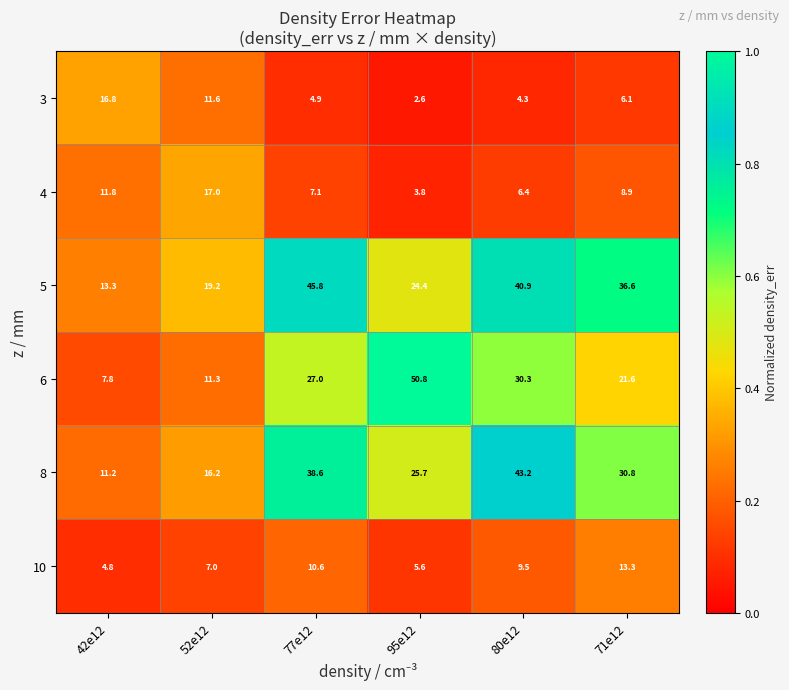

Rank the series at 52e12 from highest to lowest value.

5, 4, 8, 3, 6, 10